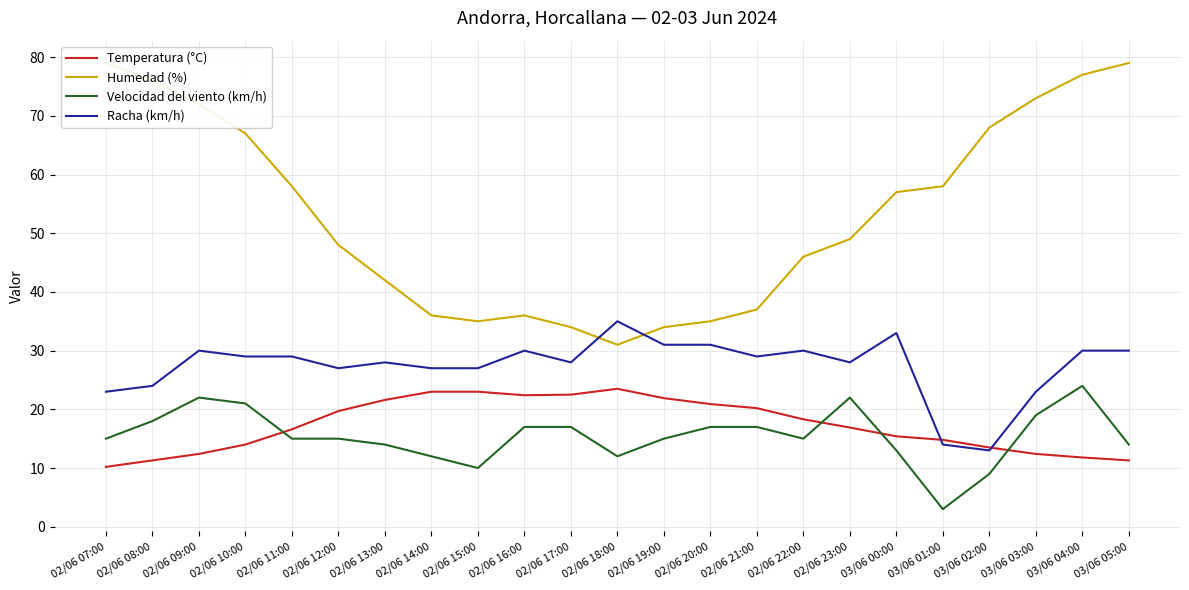

What is the label of the 16th point from the left?

02/06 22:00